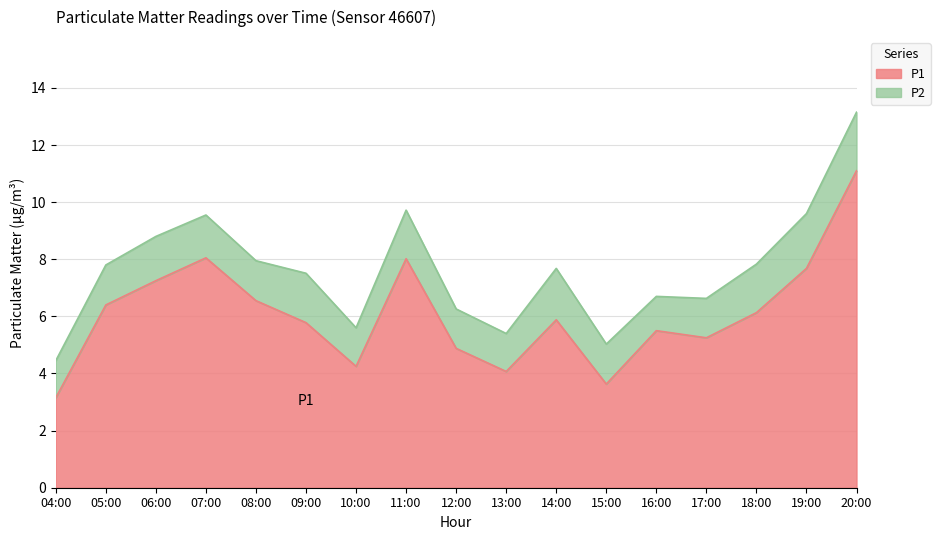

How many interior local peaks (higher than both neighbors) does the data have?

4